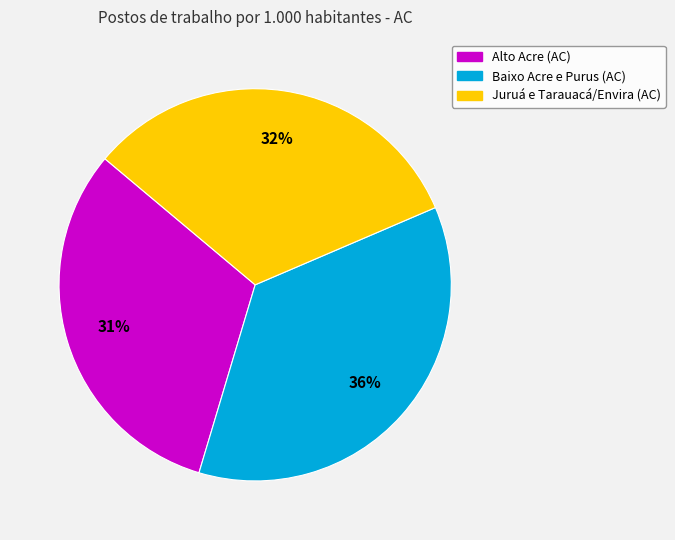

Which has a higher value, Juruá e Tarauacá/Envira (AC) or Baixo Acre e Purus (AC)?

Baixo Acre e Purus (AC)